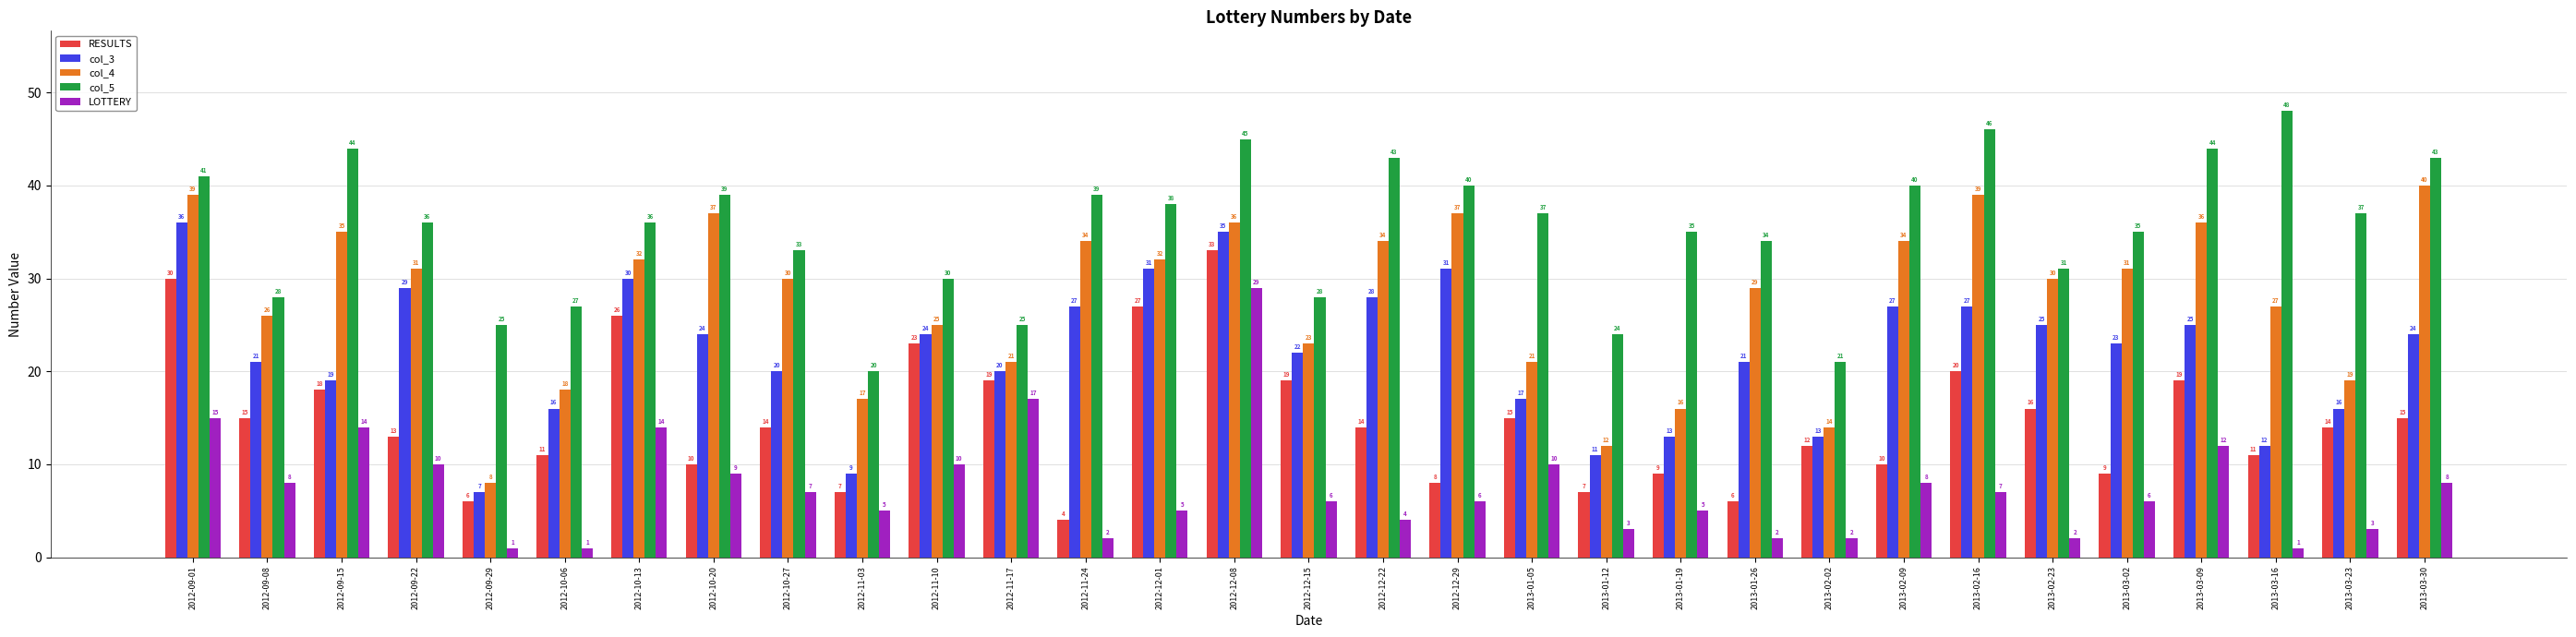

What is the value of the col_3 bar at the 3rd from the left?

19